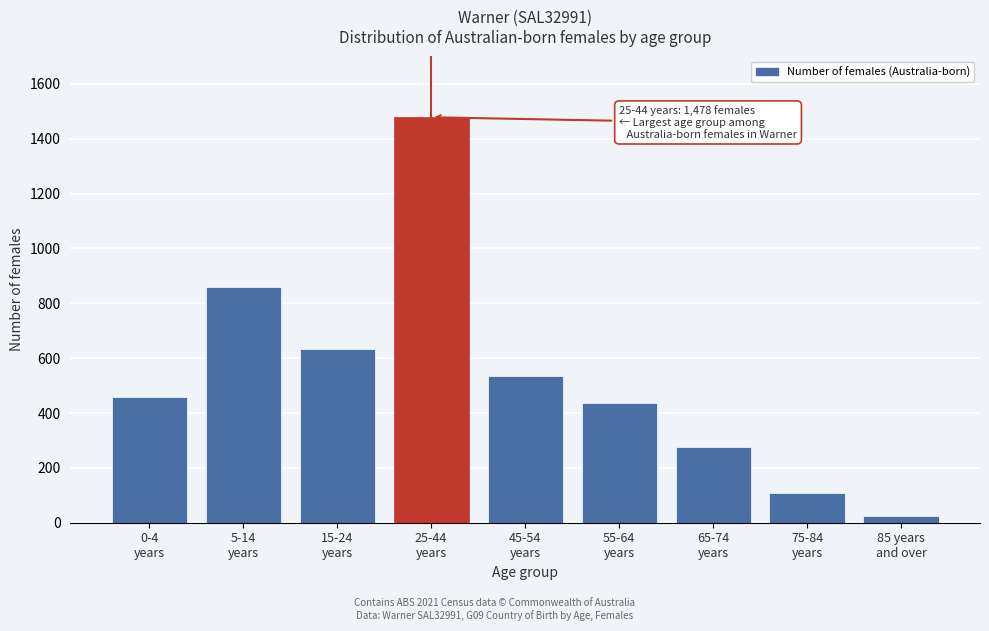

Reading left to right, extract all data points from this chart.

458	861	633	1478	535	437	276	110	25